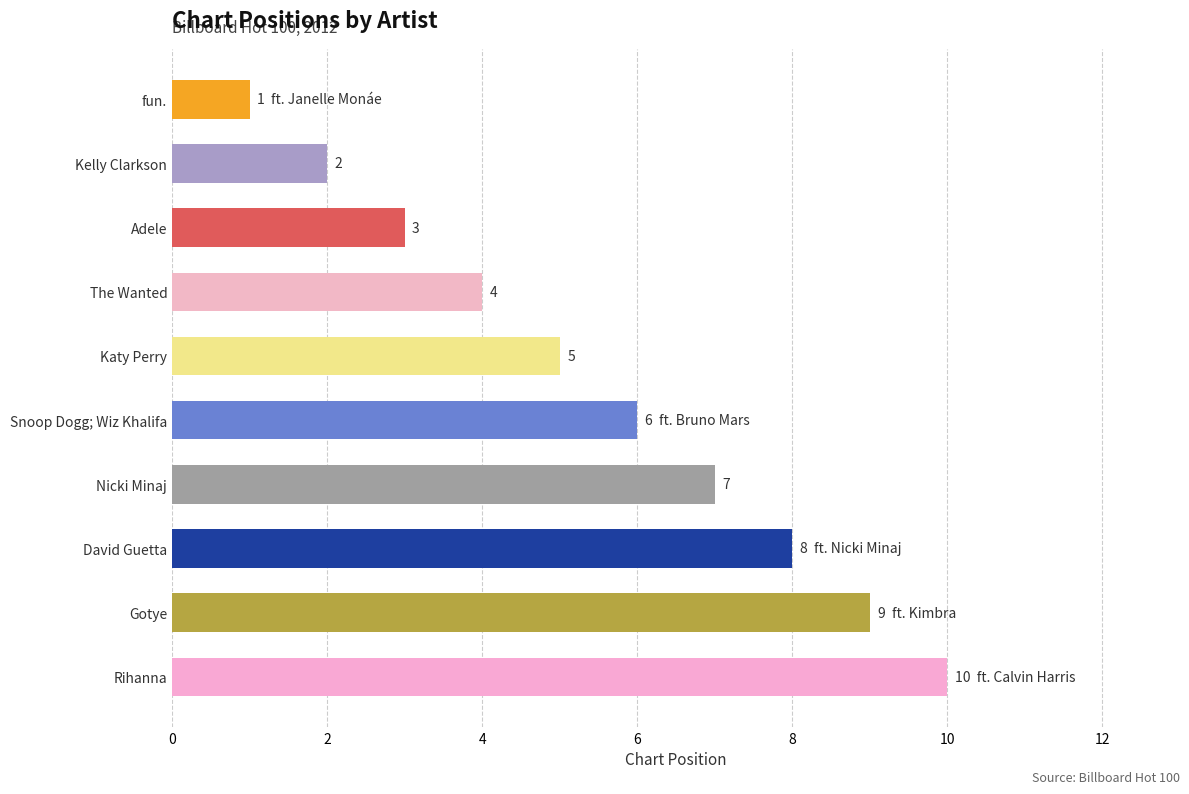

Are the bars horizontal?

Yes